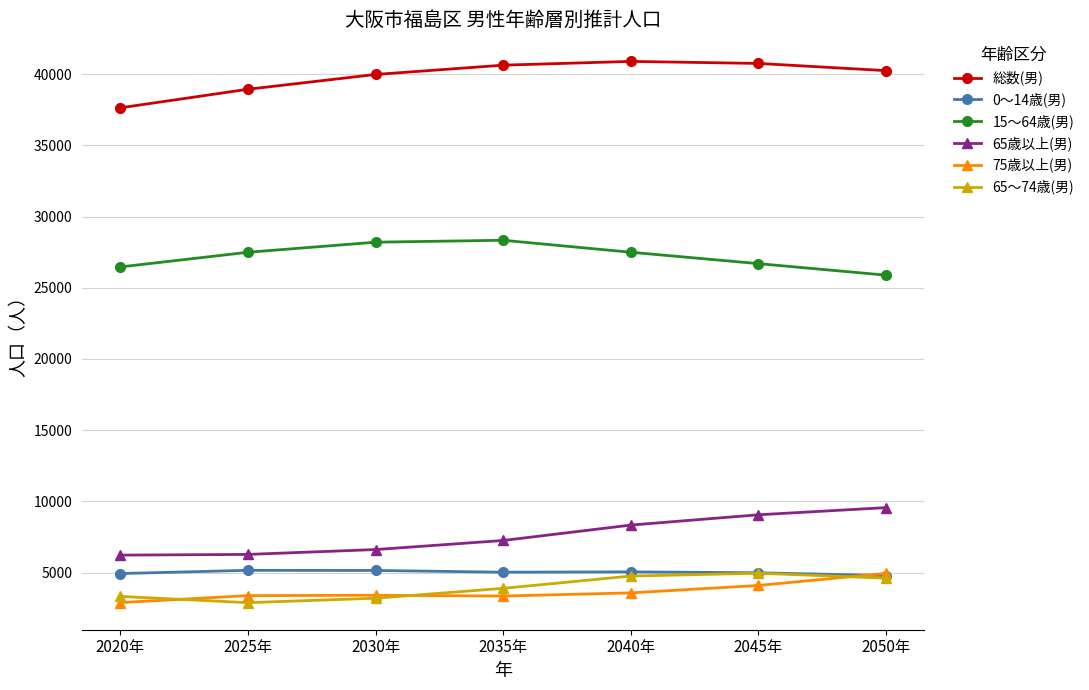

Is it true that 総数(男) equals 62118 at 2045年?

False